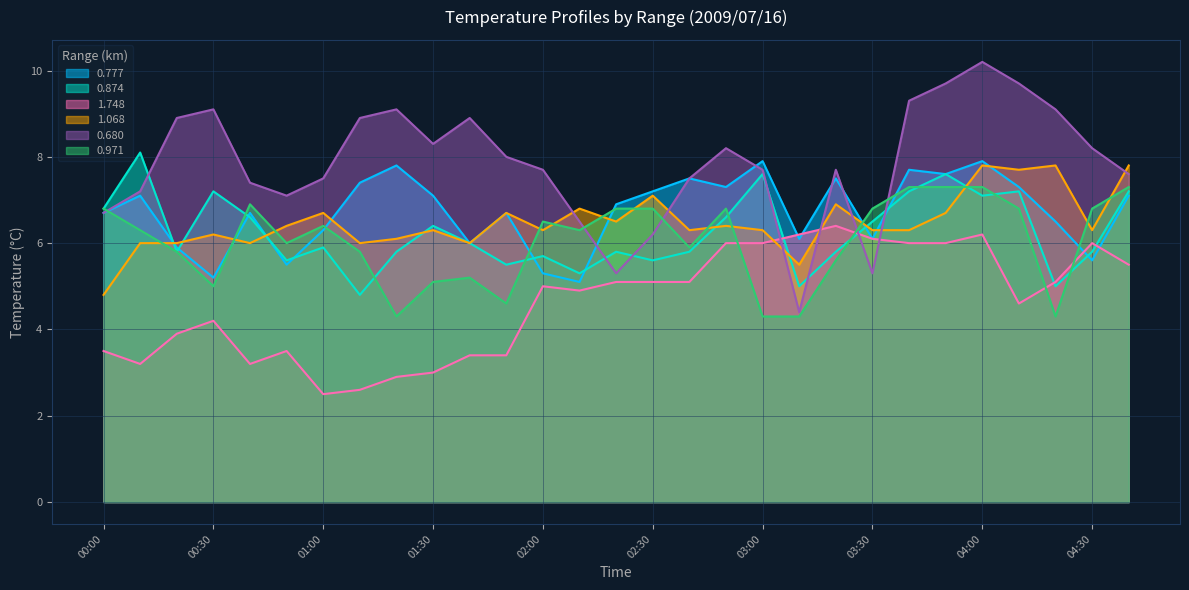

Reading left to right, extract all data points from this chart.

0.777: 00:00=6.7	00:10=7.1	00:20=5.9	00:30=5.2	00:40=6.7	00:50=5.5	01:00=6.3	01:10=7.4	01:20=7.8	01:30=7.1	01:40=6.0	01:50=6.7	02:00=5.3	02:10=5.1	02:20=6.9	02:30=7.2	02:40=7.5	02:50=7.3	03:00=7.9	03:10=6.1	03:20=7.5	03:30=6.1	03:40=7.7	03:50=7.6	04:00=7.9	04:10=7.3	04:20=6.5	04:30=5.6	04:40=7.1
0.874: 00:00=6.8	00:10=8.1	00:20=5.8	00:30=7.2	00:40=6.6	00:50=5.6	01:00=5.9	01:10=4.8	01:20=5.8	01:30=6.4	01:40=6.0	01:50=5.5	02:00=5.7	02:10=5.3	02:20=5.8	02:30=5.6	02:40=5.8	02:50=6.6	03:00=7.6	03:10=5.0	03:20=5.8	03:30=6.5	03:40=7.2	03:50=7.6	04:00=7.1	04:10=7.2	04:20=5.0	04:30=5.8	04:40=7.2
1.748: 00:00=3.5	00:10=3.2	00:20=3.9	00:30=4.2	00:40=3.2	00:50=3.5	01:00=2.5	01:10=2.6	01:20=2.9	01:30=3.0	01:40=3.4	01:50=3.4	02:00=5.0	02:10=4.9	02:20=5.1	02:30=5.1	02:40=5.1	02:50=6.0	03:00=6.0	03:10=6.2	03:20=6.4	03:30=6.1	03:40=6.0	03:50=6.0	04:00=6.2	04:10=4.6	04:20=5.1	04:30=6.0	04:40=5.5
1.068: 00:00=4.8	00:10=6.0	00:20=6.0	00:30=6.2	00:40=6.0	00:50=6.4	01:00=6.7	01:10=6.0	01:20=6.1	01:30=6.3	01:40=6.0	01:50=6.7	02:00=6.3	02:10=6.8	02:20=6.5	02:30=7.1	02:40=6.3	02:50=6.4	03:00=6.3	03:10=5.5	03:20=6.9	03:30=6.3	03:40=6.3	03:50=6.7	04:00=7.8	04:10=7.7	04:20=7.8	04:30=6.3	04:40=7.8
0.680: 00:00=6.7	00:10=7.2	00:20=8.9	00:30=9.1	00:40=7.4	00:50=7.1	01:00=7.5	01:10=8.9	01:20=9.1	01:30=8.3	01:40=8.9	01:50=8.0	02:00=7.7	02:10=6.5	02:20=5.3	02:30=6.2	02:40=7.5	02:50=8.2	03:00=7.7	03:10=4.4	03:20=7.7	03:30=5.3	03:40=9.3	03:50=9.7	04:00=10.2	04:10=9.7	04:20=9.1	04:30=8.2	04:40=7.6
0.971: 00:00=6.8	00:10=6.3	00:20=5.8	00:30=5.0	00:40=6.9	00:50=6.0	01:00=6.4	01:10=5.8	01:20=4.3	01:30=5.1	01:40=5.2	01:50=4.6	02:00=6.5	02:10=6.3	02:20=6.8	02:30=6.8	02:40=5.9	02:50=6.8	03:00=4.3	03:10=4.3	03:20=5.6	03:30=6.8	03:40=7.3	03:50=7.3	04:00=7.3	04:10=6.8	04:20=4.3	04:30=6.8	04:40=7.3